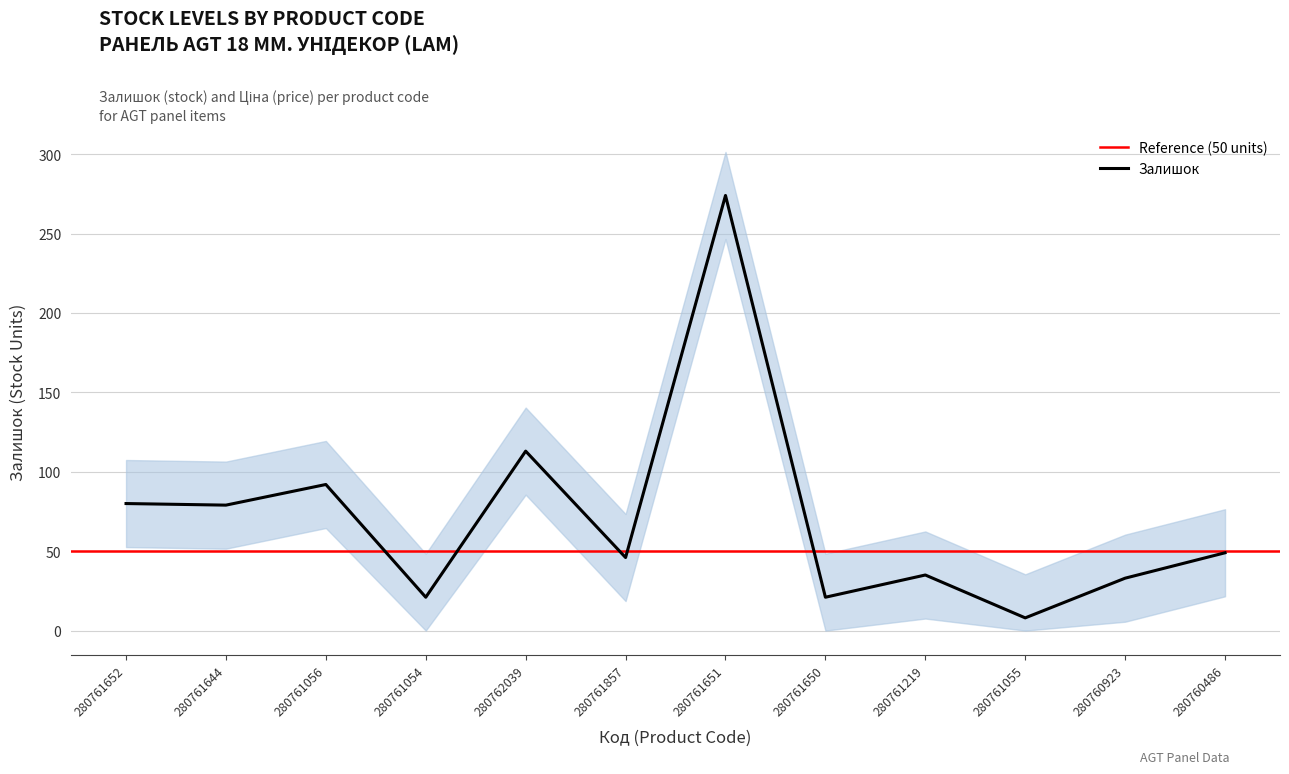

Which has a higher value, 280761056 or 280760486?

280761056